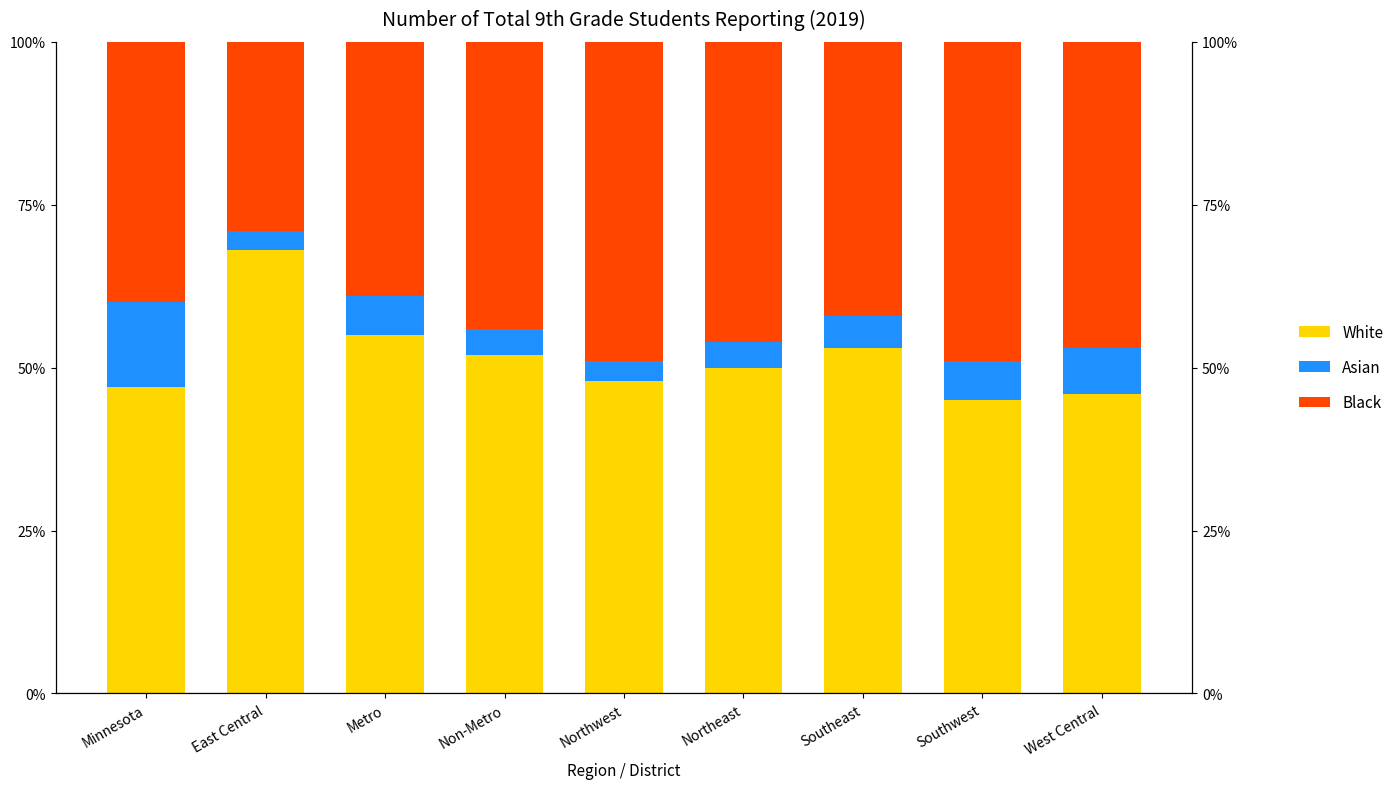

Between Minnesota and Northwest, which series saw the biggest shift?

Asian